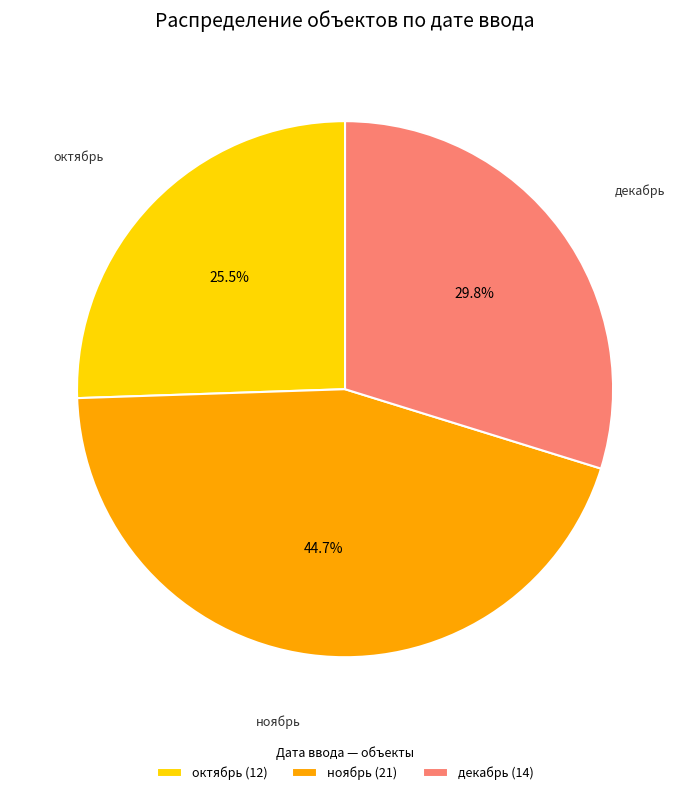

What is the smallest slice in the pie chart?

октябрь